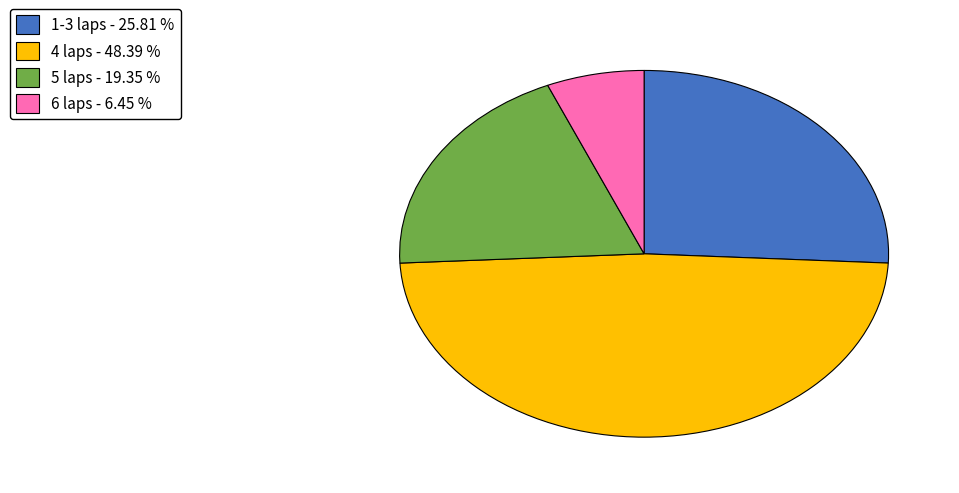

Is 1-3 laps the majority of the pie?

No